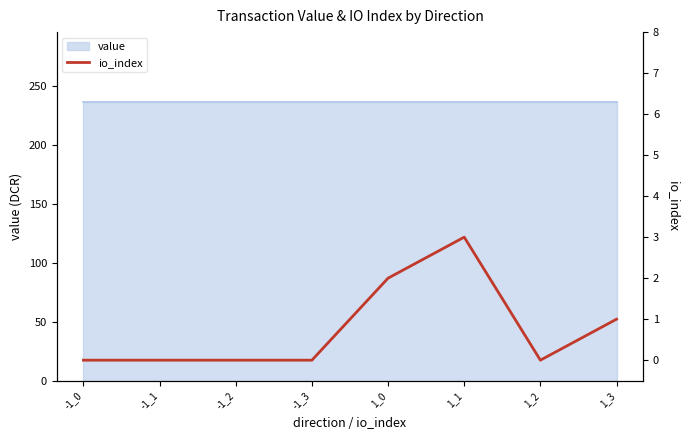

What is the label of the 8th point from the left?

1_3